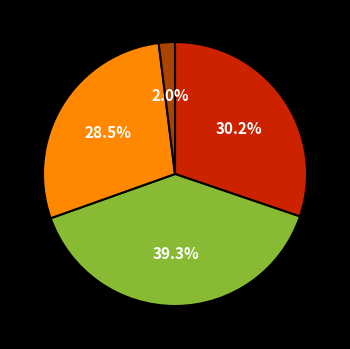

Is there any slice that represents more than half of the pie?

No